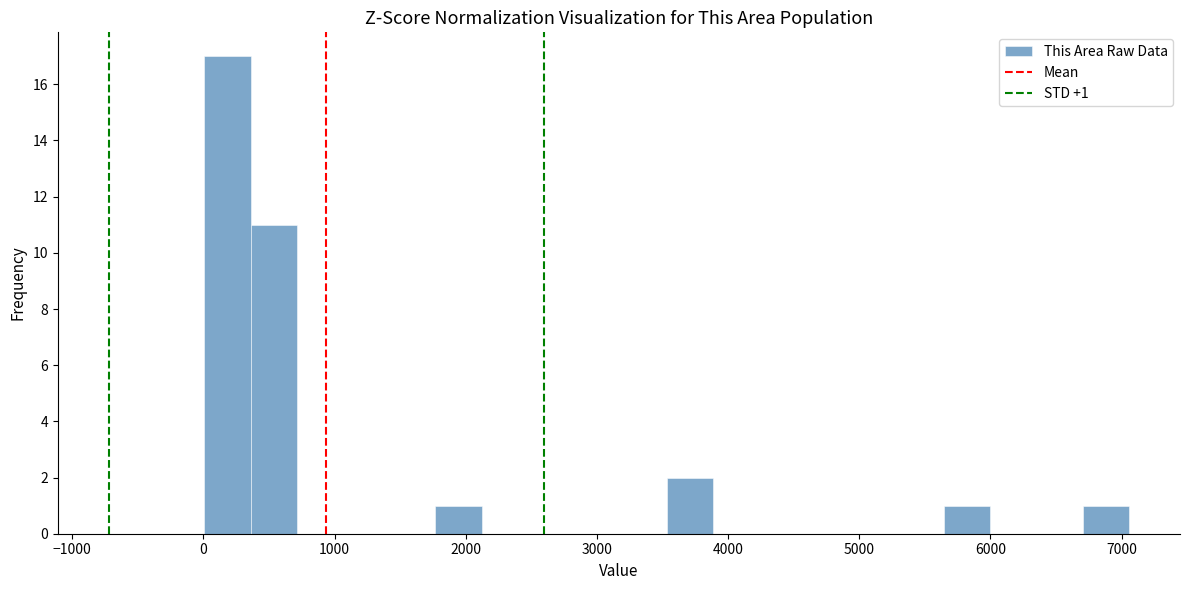

Around what value on the x-axis is the tallest bar? Give the approximate position of its centre, as read against the axis.

200